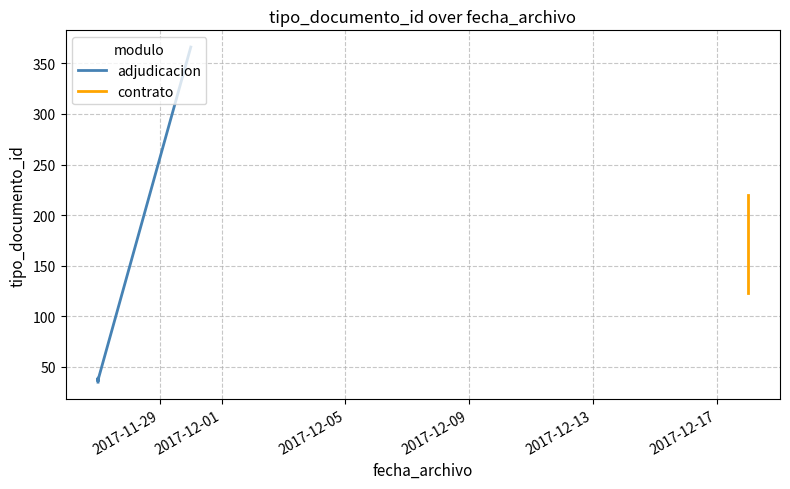

How many data points are above 39?

3